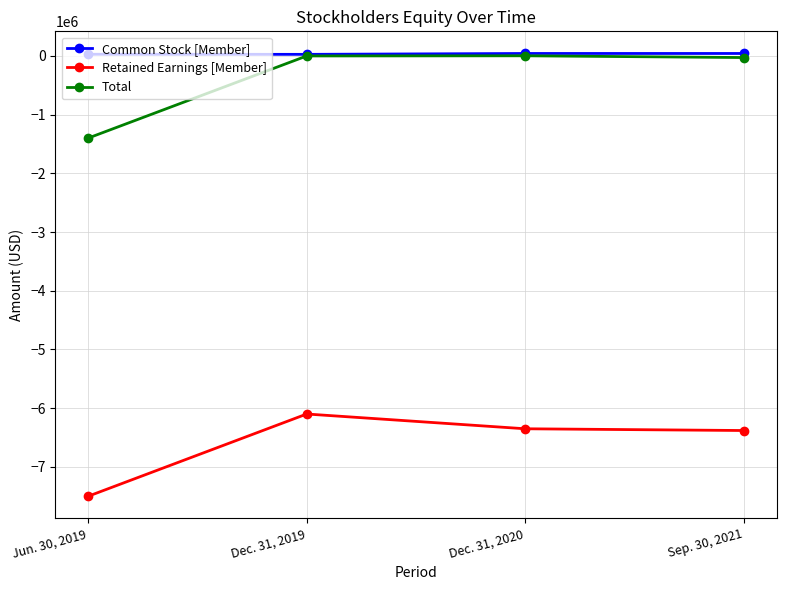

Rank the categories by Total value from highest to lowest.

Dec. 31, 2020, Dec. 31, 2019, Sep. 30, 2021, Jun. 30, 2019